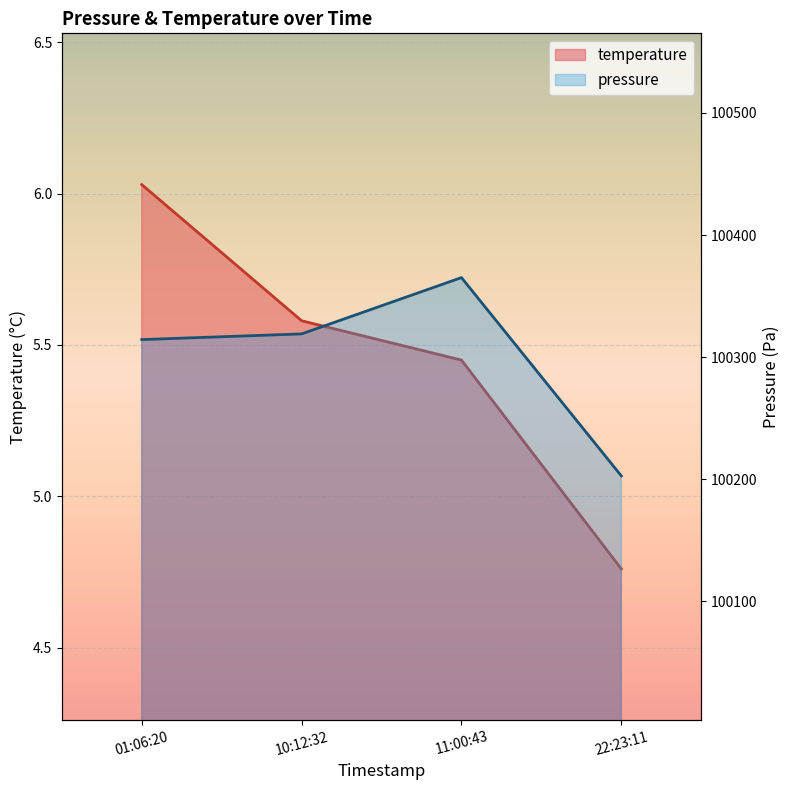

At which category is the sum across all series the highest?

11:00:43